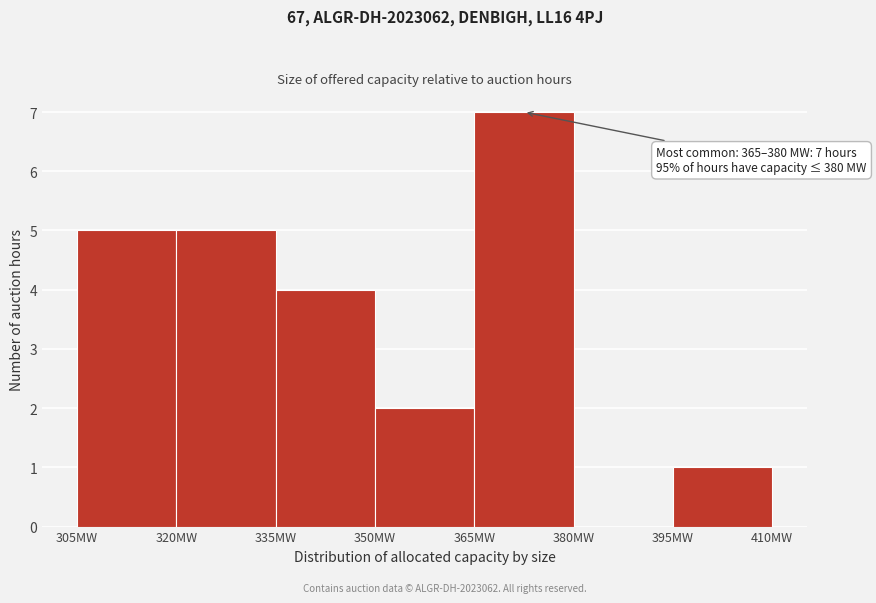

Which range on the x-axis has the tallest bar?

365 to 380